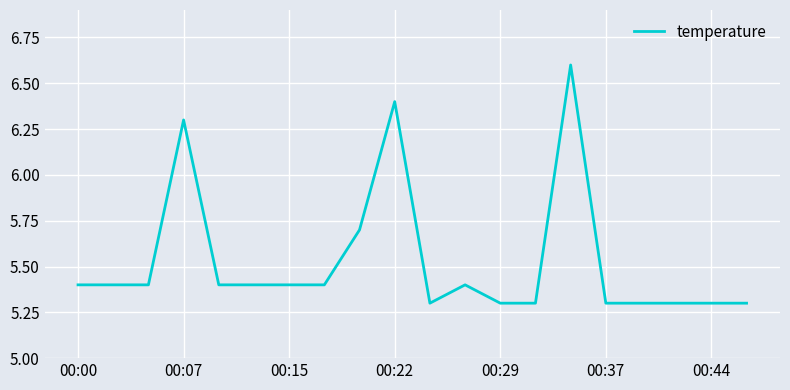

What is the minimum value shown in the chart?

5.3